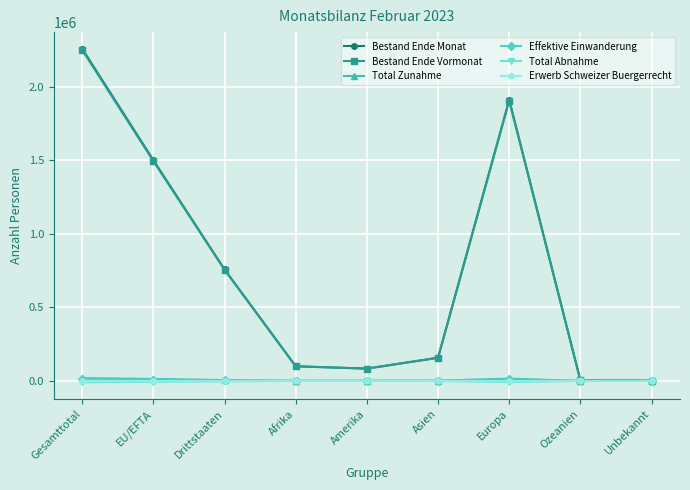

Does the chart have visible grid lines?

Yes